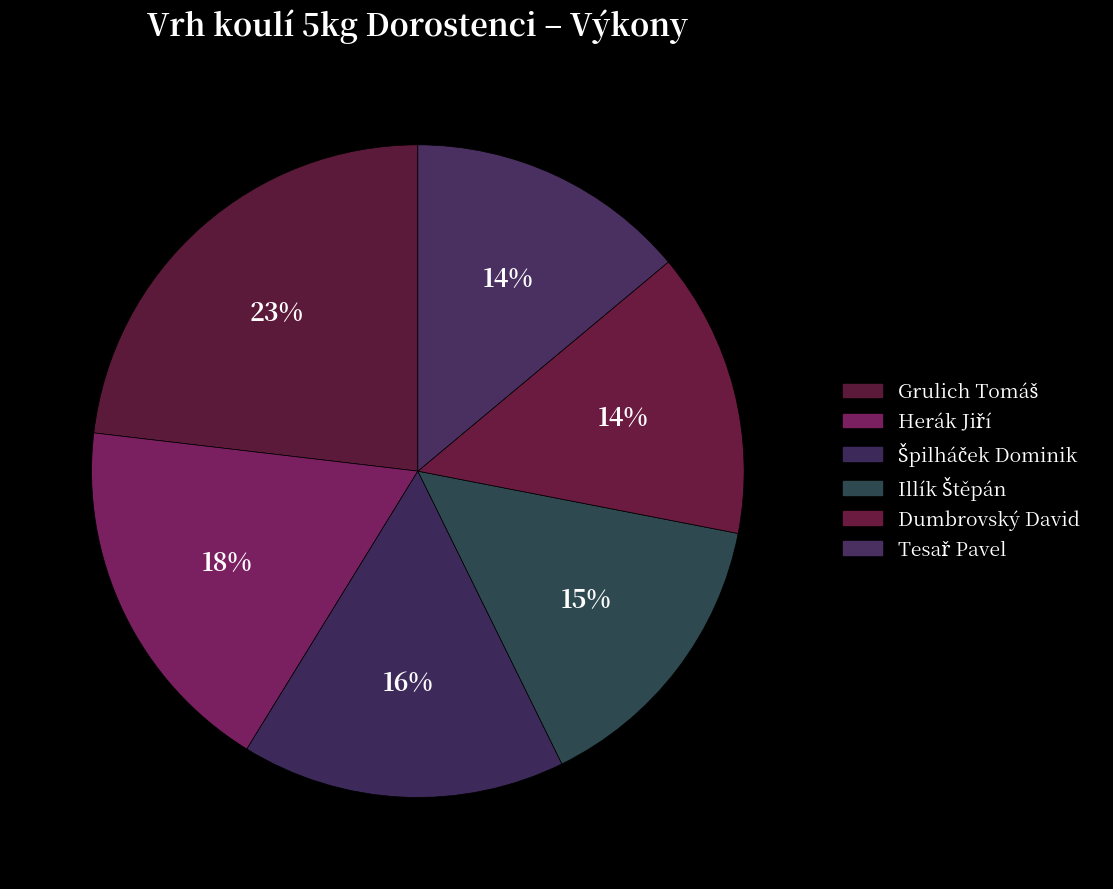

Does Špilháček Dominik represent more than half of the total?

No